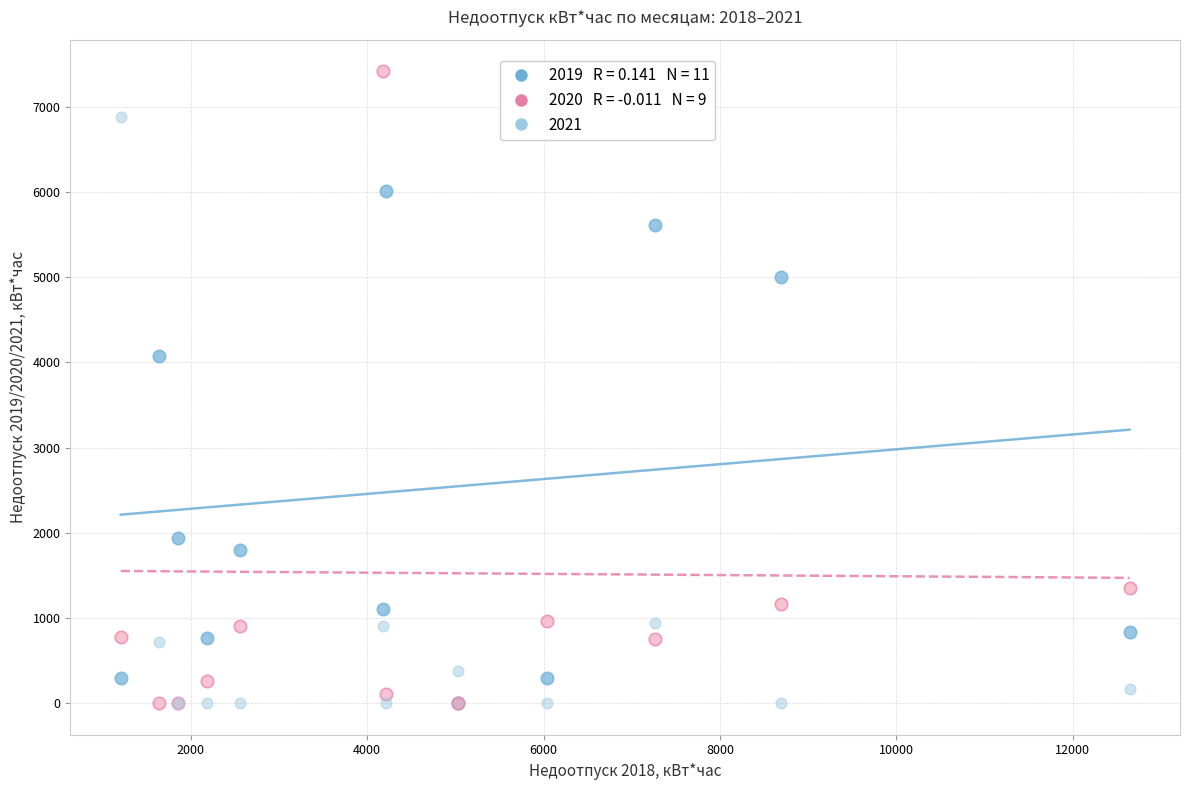

Across all series, what Y value is closest to 3708?

4071.7